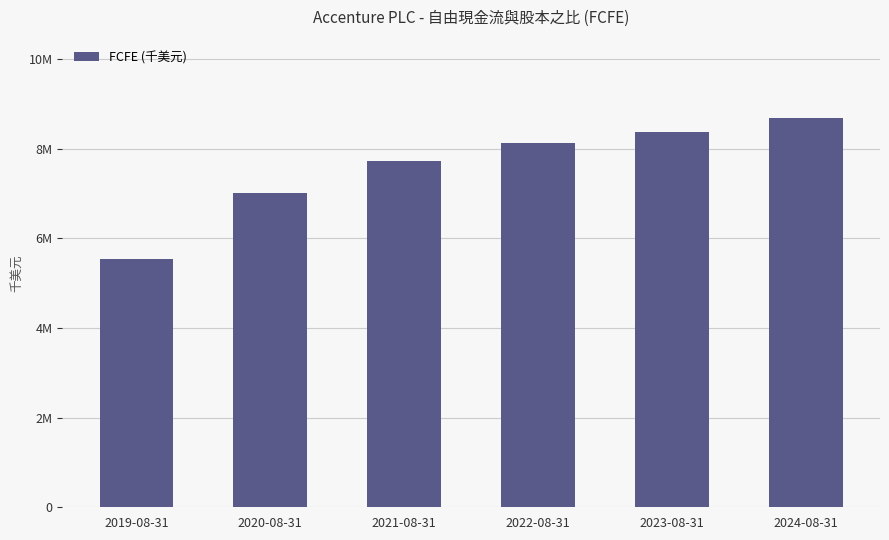

Rank the categories by value from lowest to highest.

2019-08-31, 2020-08-31, 2021-08-31, 2022-08-31, 2023-08-31, 2024-08-31